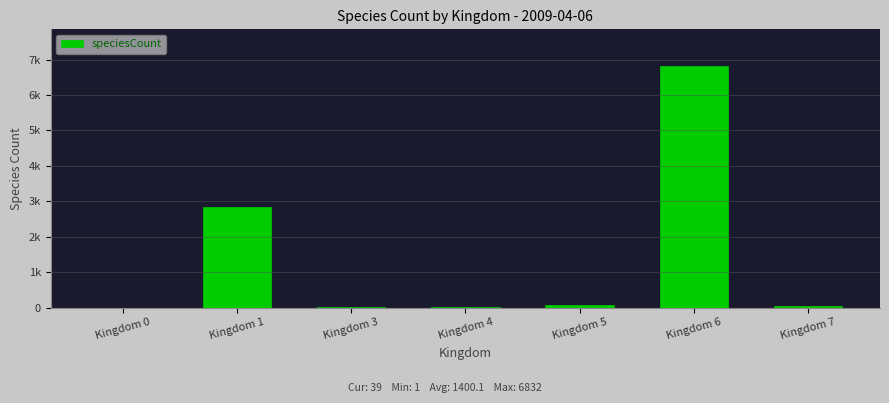

Are the bars horizontal?

No